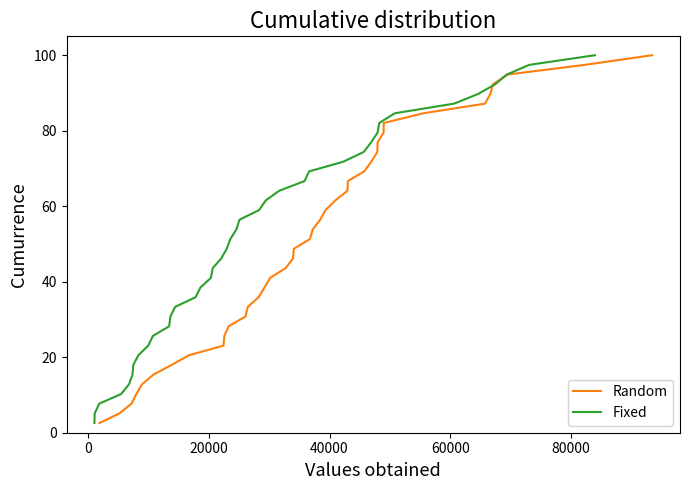

At how many categories does at least one series exceed 59?

16